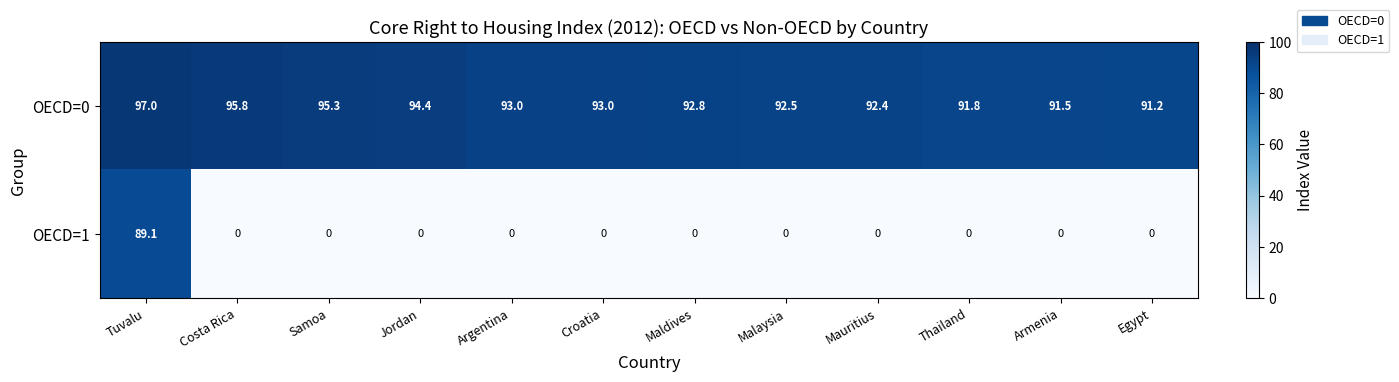

Rank the series at Samoa from highest to lowest value.

OECD=0, OECD=1